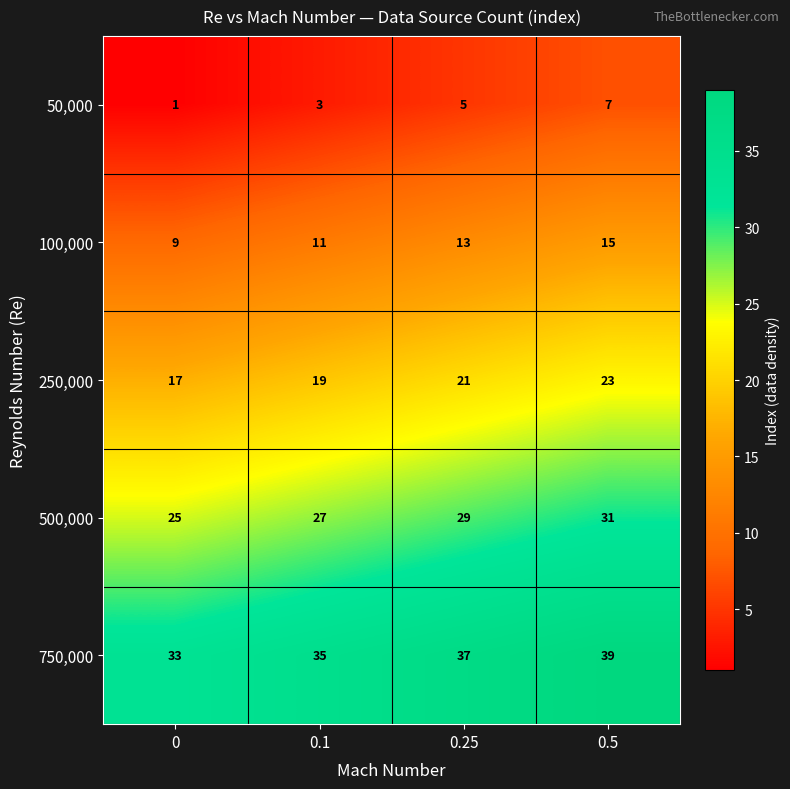

At which category is the sum across all series the highest?

0.5